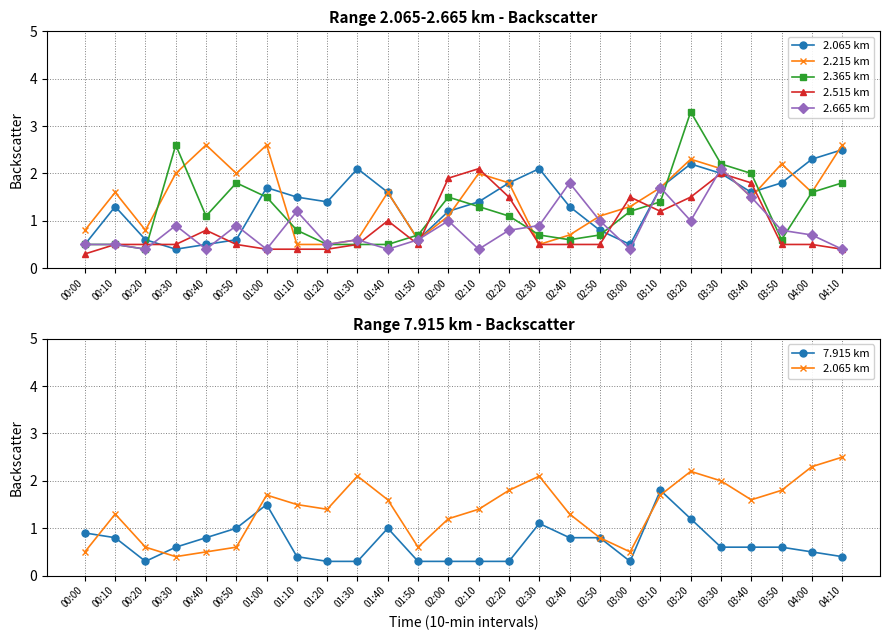

How many values in the 2.065 km series exceed 1?

18